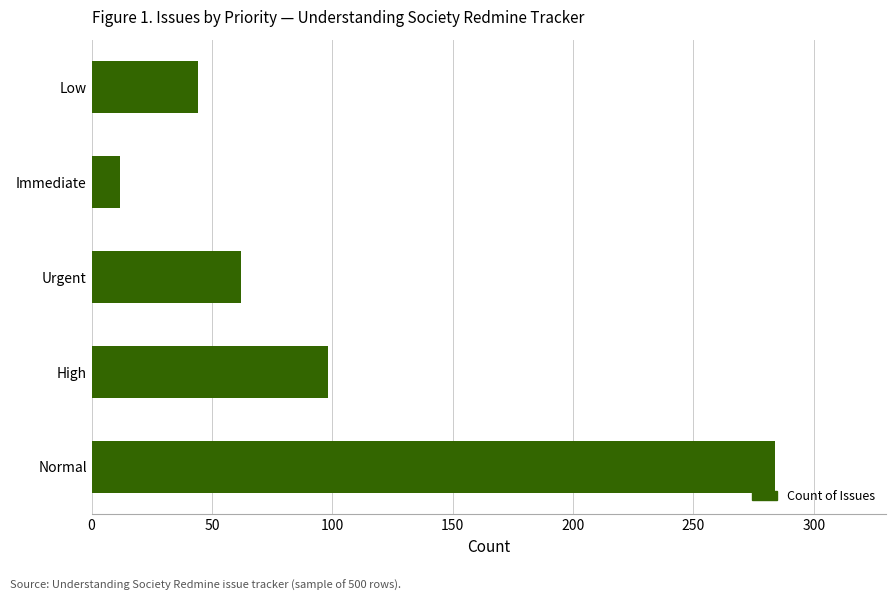

How many categories are shown in the chart?

5